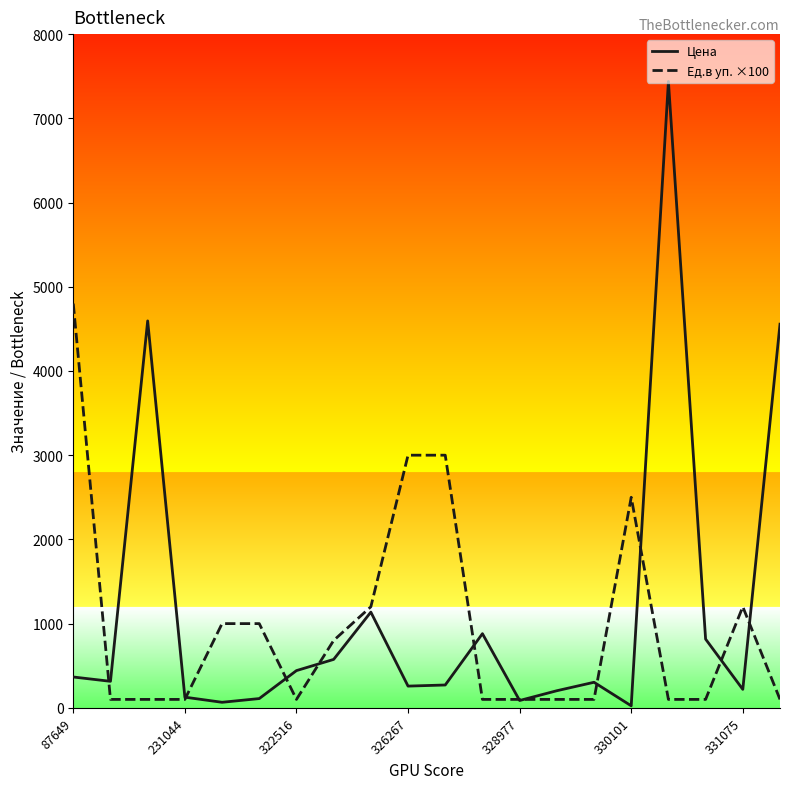

What is the average value of the Цена series?

1139.4